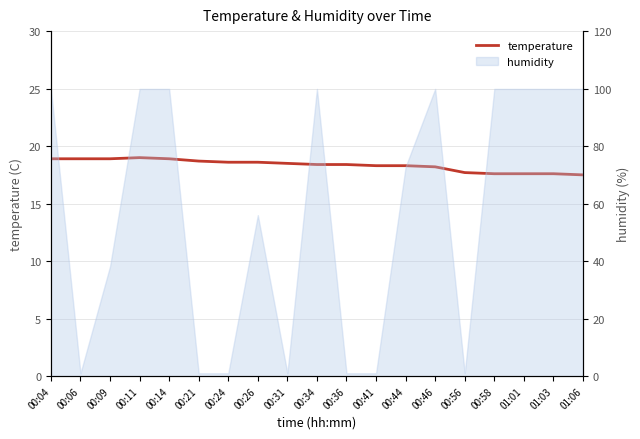

What is the label of the 16th point from the left?

00:58